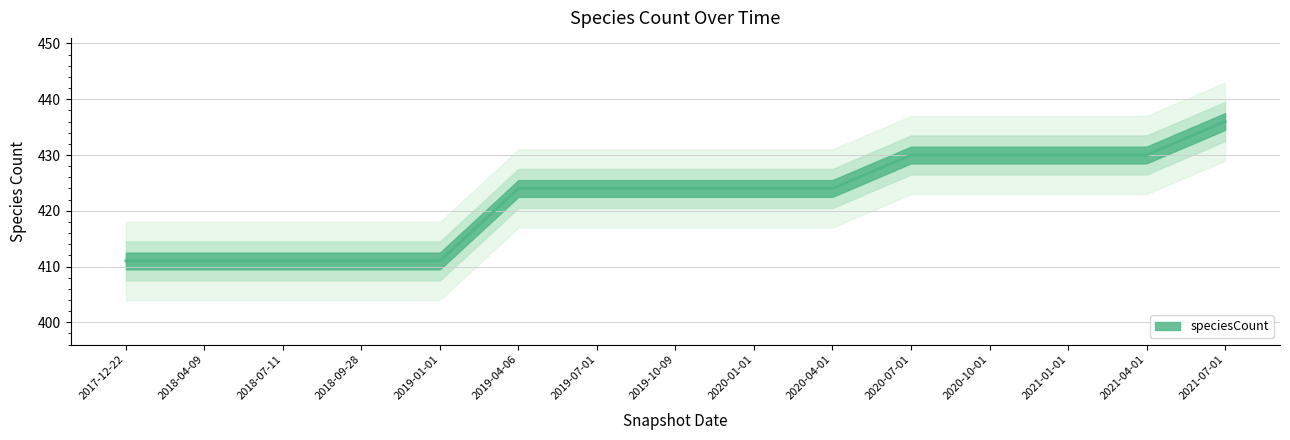

Reading left to right, transcribe all the data shown in this chart.

2017-12-22=411	2018-04-09=411	2018-07-11=411	2018-09-28=411	2019-01-01=411	2019-04-06=424	2019-07-01=424	2019-10-09=424	2020-01-01=424	2020-04-01=424	2020-07-01=430	2020-10-01=430	2021-01-01=430	2021-04-01=430	2021-07-01=436